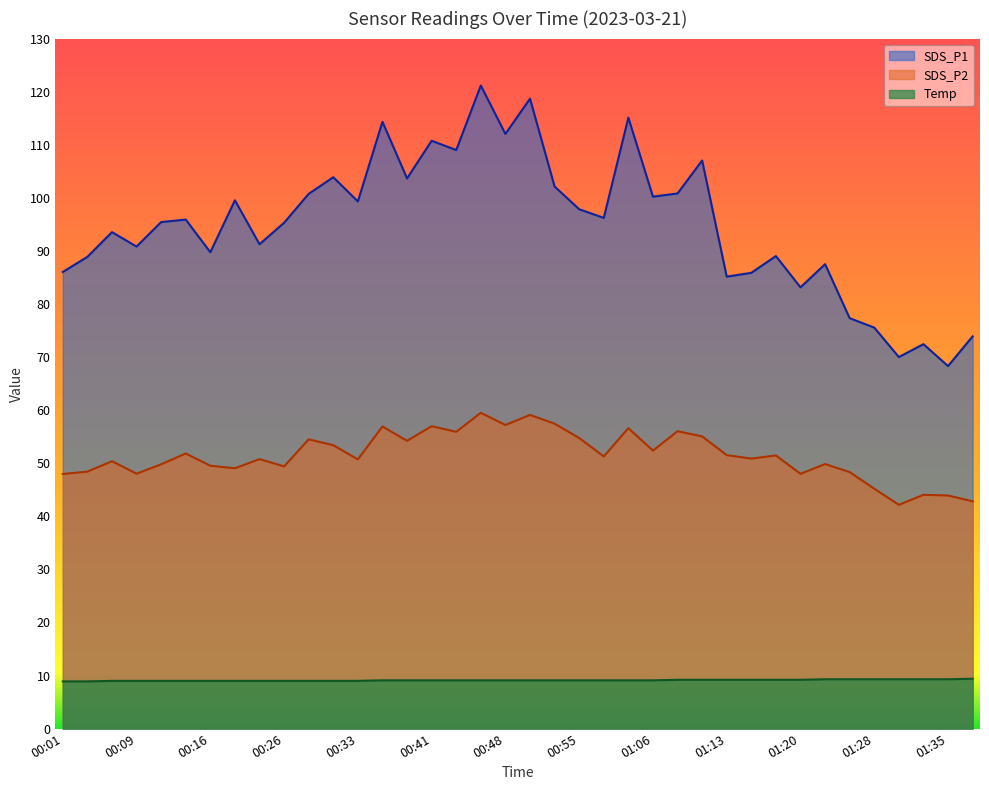

Reading right to left, what are all the values shown in this chart?

SDS_P1: 73.9	68.3	72.4	70.0	75.5	77.3	87.5	83.1	89.0	85.9	85.2	107.0	100.8	100.2	115.1	96.2	97.8	102.1	118.7	112.0	121.2	109.0	110.8	103.7	114.3	99.3	103.9	100.8	95.3	91.2	99.5	89.8	95.9	95.4	90.8	93.5	88.9	86.0
SDS_P2: 42.8	43.9	44.0	42.2	45.2	48.3	49.9	48.0	51.5	50.9	51.5	55.0	56.0	52.4	56.6	51.3	54.8	57.5	59.1	57.2	59.5	55.9	57.0	54.2	56.9	50.7	53.4	54.5	49.4	50.8	49.0	49.5	51.8	49.8	48.0	50.4	48.4	48.0
Temp: 9.4	9.3	9.3	9.3	9.3	9.3	9.3	9.2	9.2	9.2	9.2	9.2	9.2	9.1	9.1	9.1	9.1	9.1	9.1	9.1	9.1	9.1	9.1	9.1	9.1	9.0	9.0	9.0	9.0	9.0	9.0	9.0	9.0	9.0	9.0	9.0	8.9	8.9